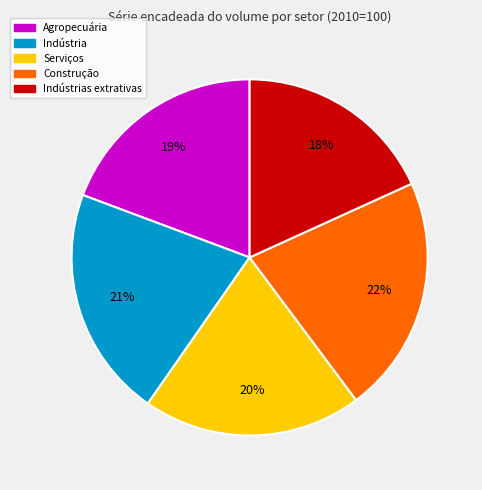

To the nearest percent, what is the average slice percentage?

20%